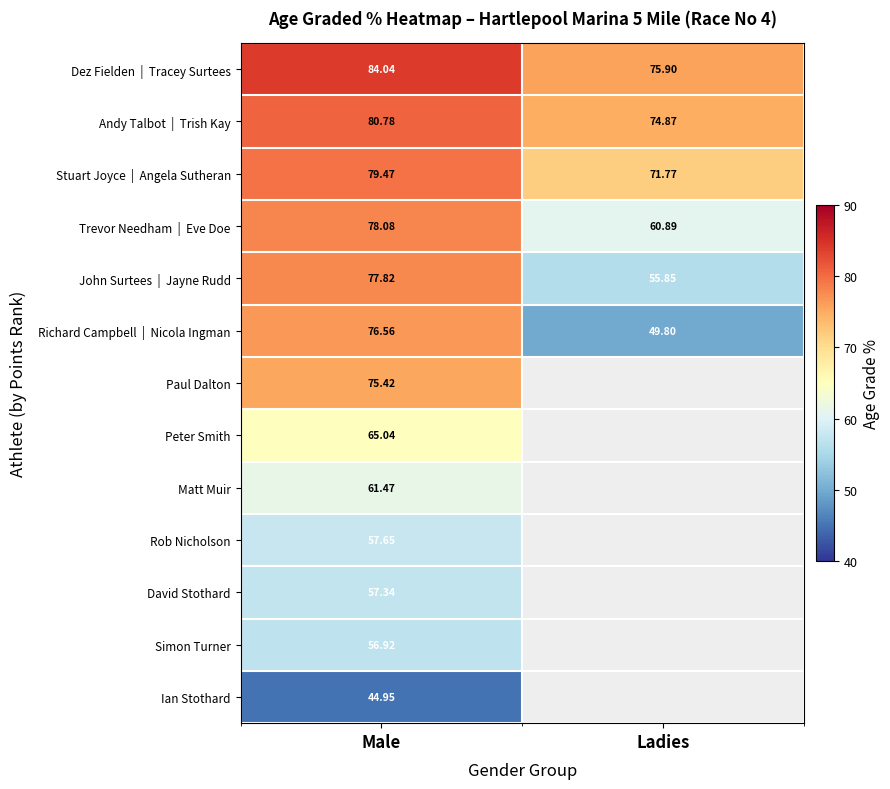

List the labels in order of Andy Talbot | Trish Kay value, smallest first.

Ladies, Male